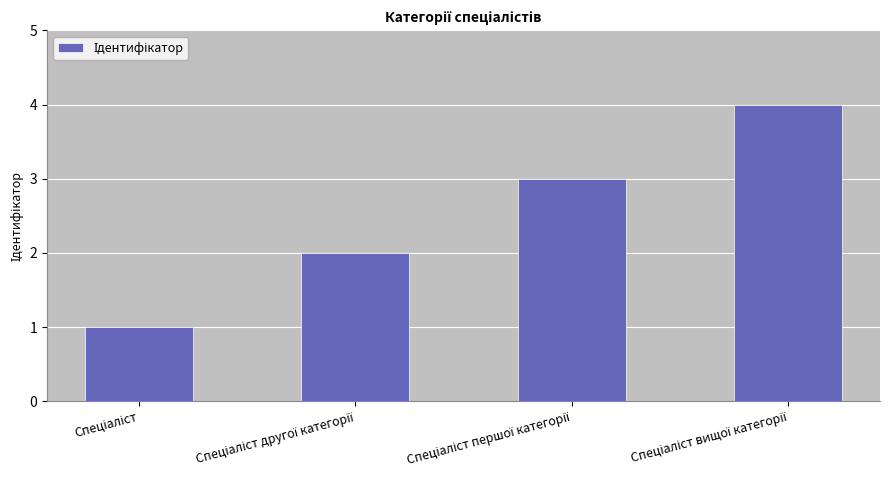

What is the difference between the maximum and minimum values?

3